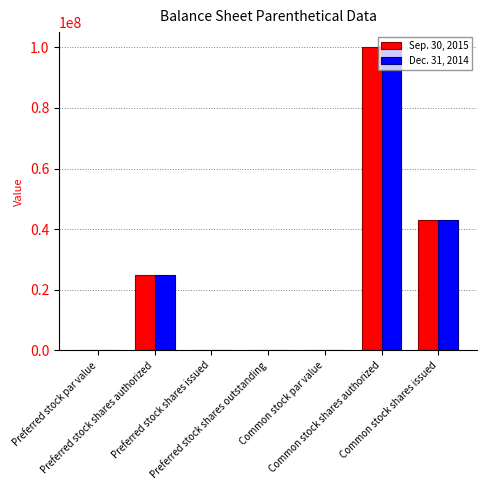

How many data points does each series have?

7